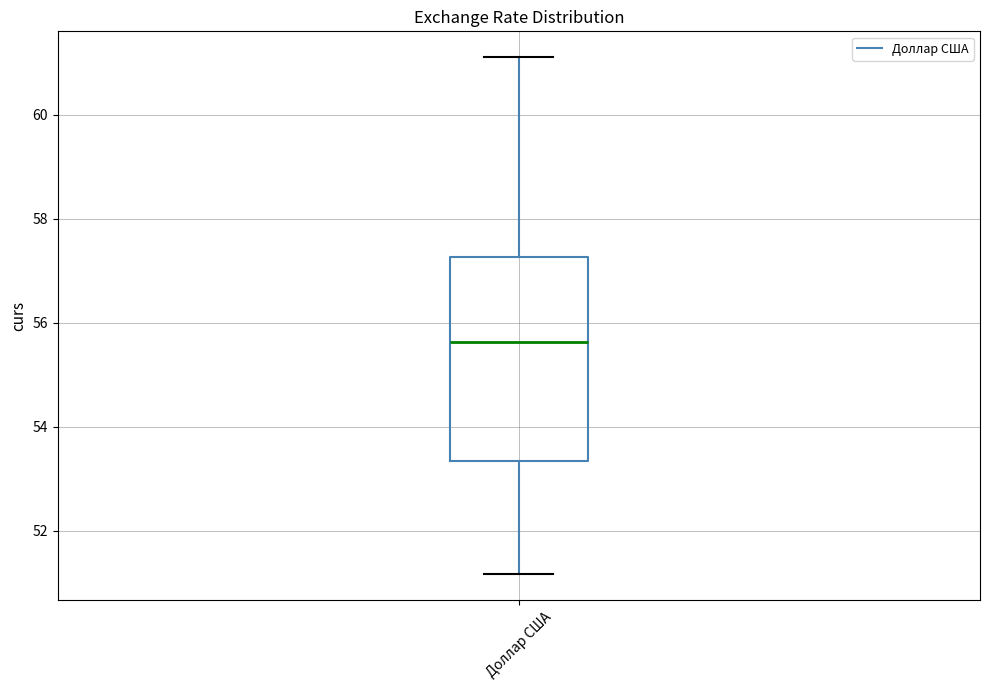

Transcribe this box plot: give where the median line is, the range the box spans, and where the two whiskers end, as read against the y-axis. The values are not printed on the chart, so give them approximately, as read against the axis.

median 55.6, box 53.4 to 57.2, whiskers 51.2 to 61.2